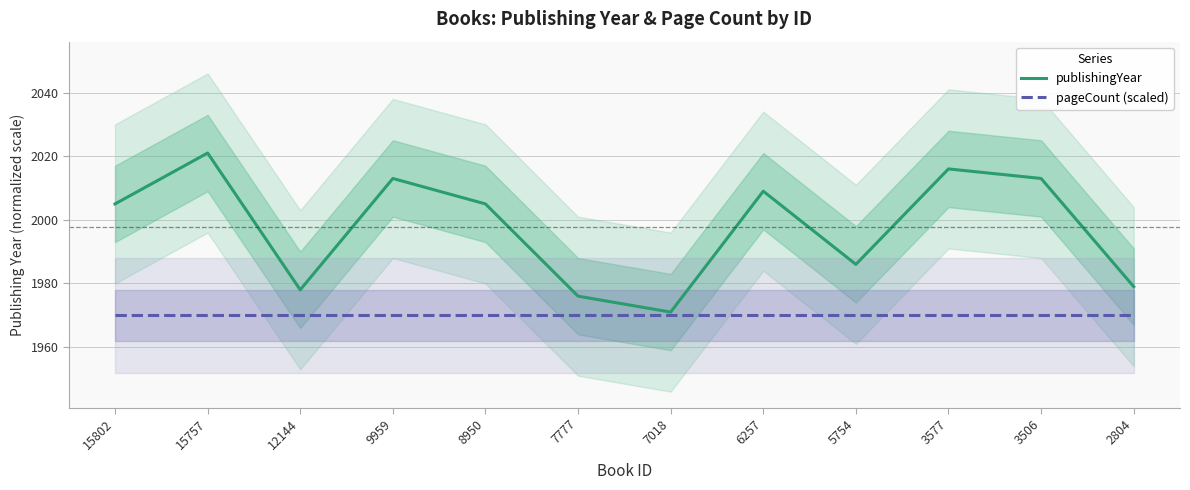

Where is pageCount (scaled) nearest to the value 1970?

15802